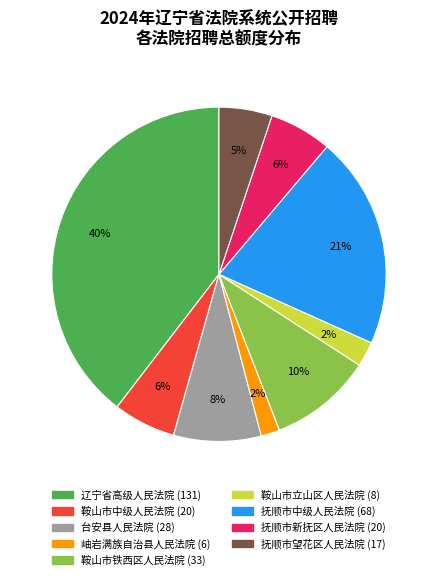

Between 抚顺市新抚区人民法院 and 鞍山市铁西区人民法院, which is larger?

鞍山市铁西区人民法院